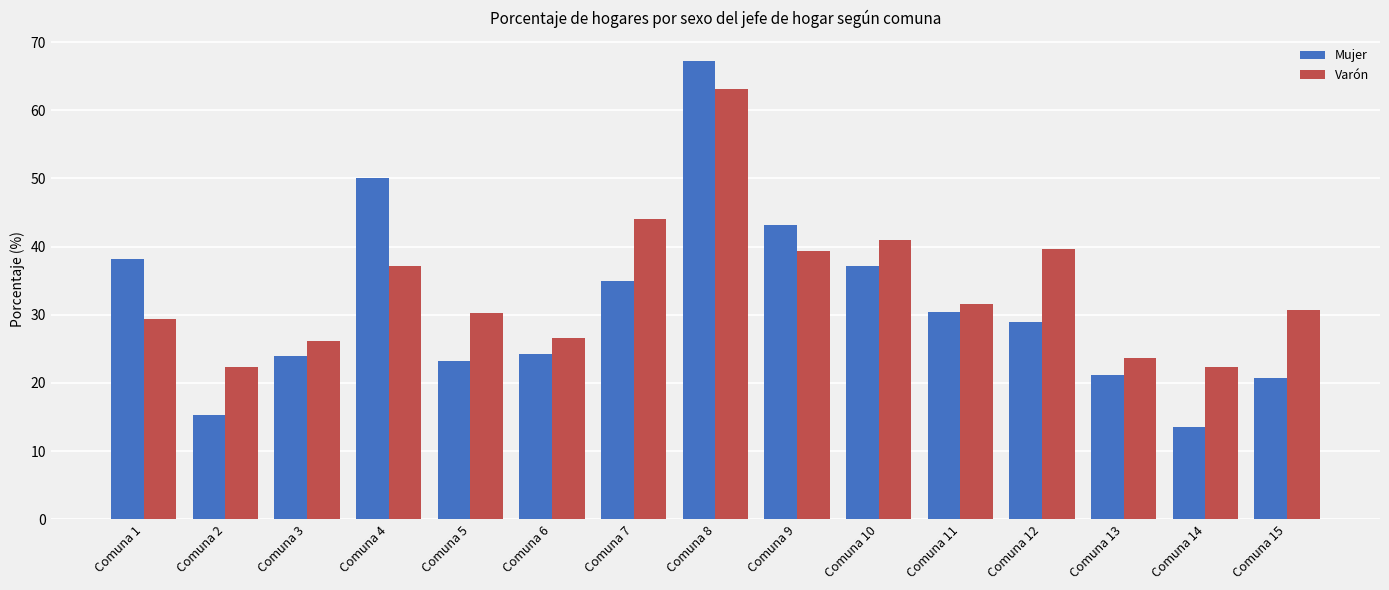

The Varón series shows 22.6 at Comuna 4. True or false?

False